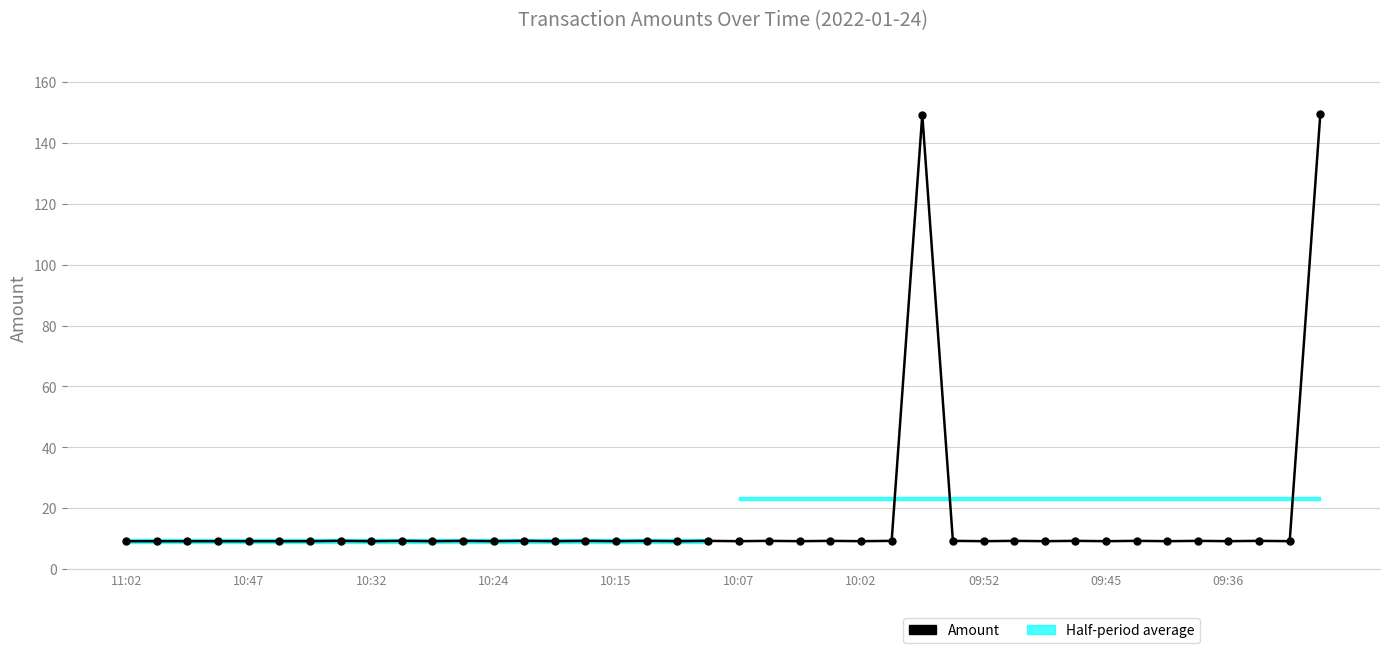

What is the ratio of the value at 34 to the value at 30?

1.0